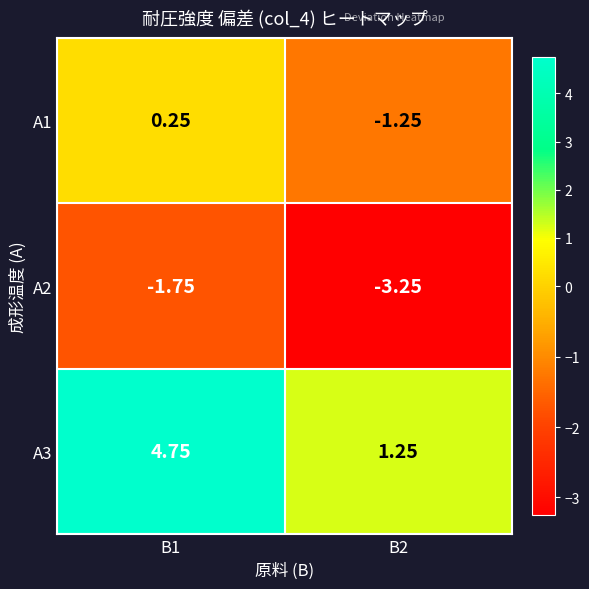

Which series has the largest range (max minus min)?

A3